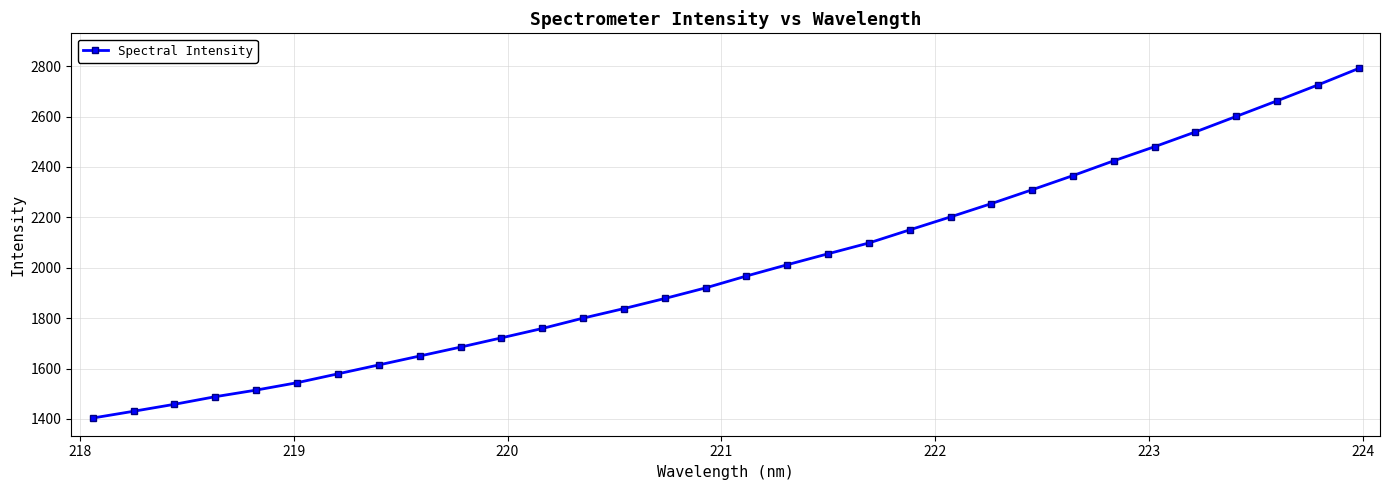

What is the value of the 4th point from the left?

1488.3